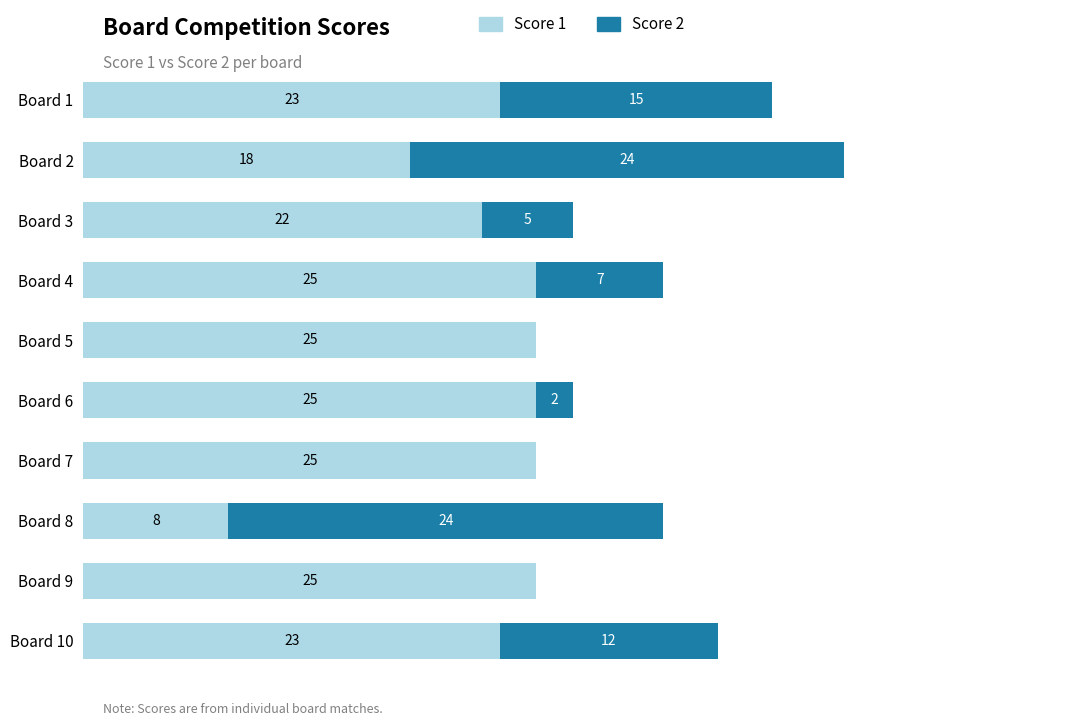

Where is Score 1 nearest to the value 16?

Board 2